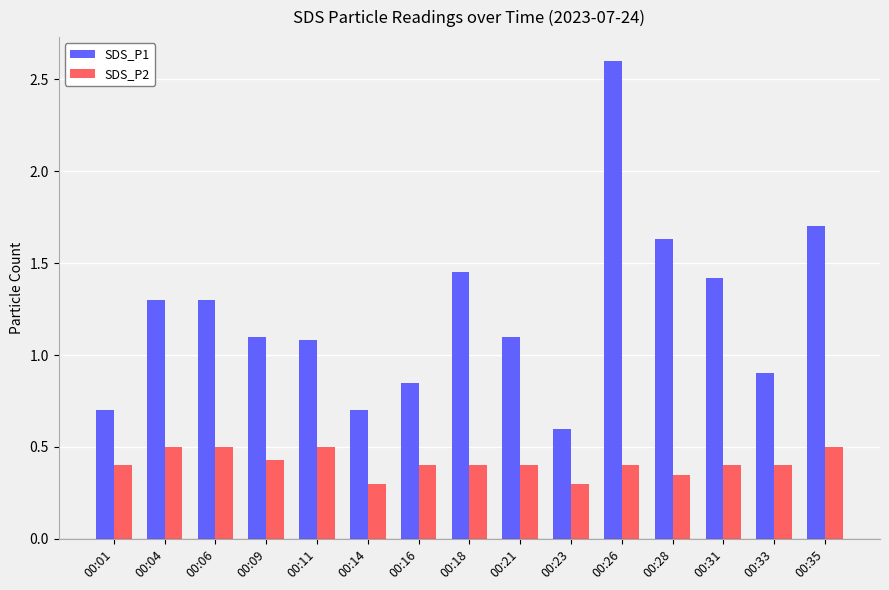

What is the maximum value shown in the chart?

2.6